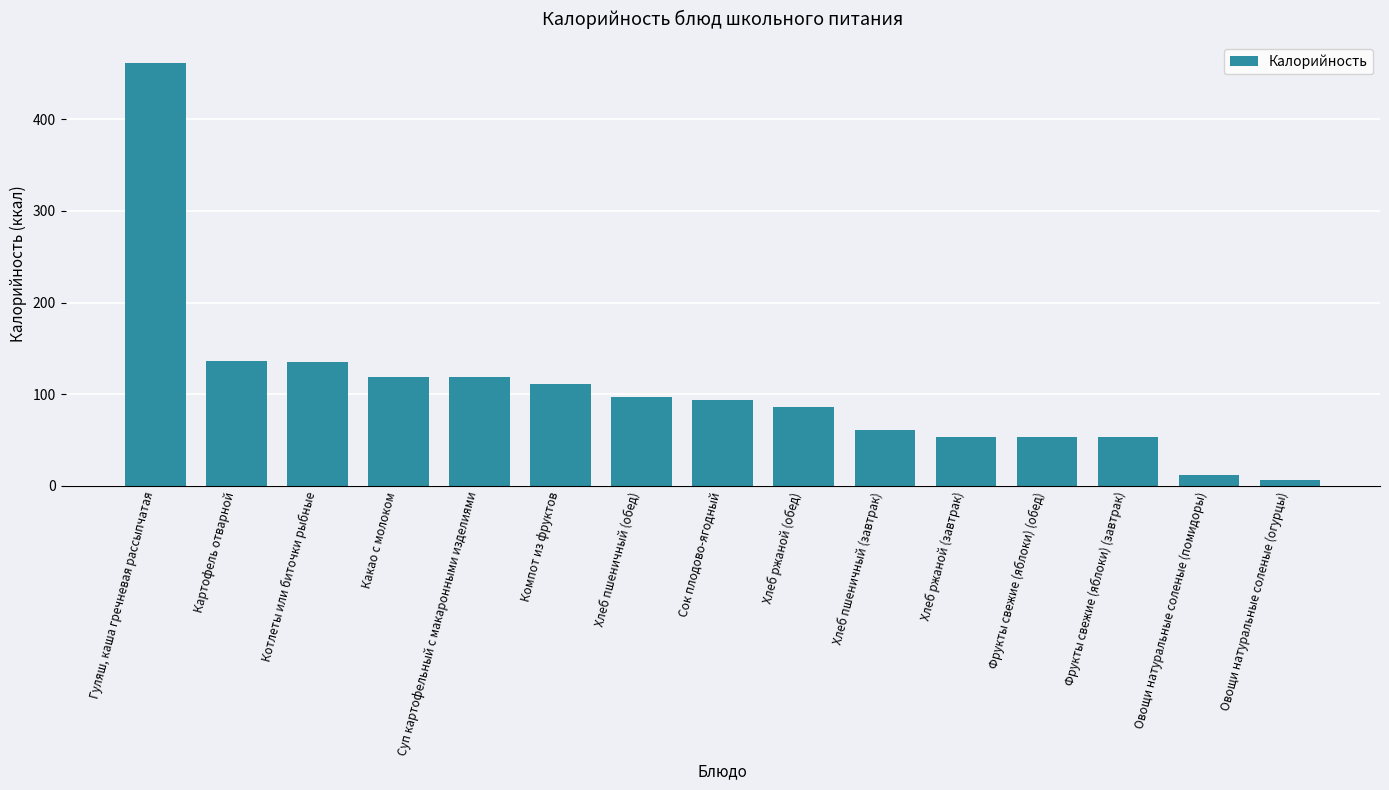

True or false: the data shows 229.1 at Гуляш, каша гречневая рассыпчатая.

False